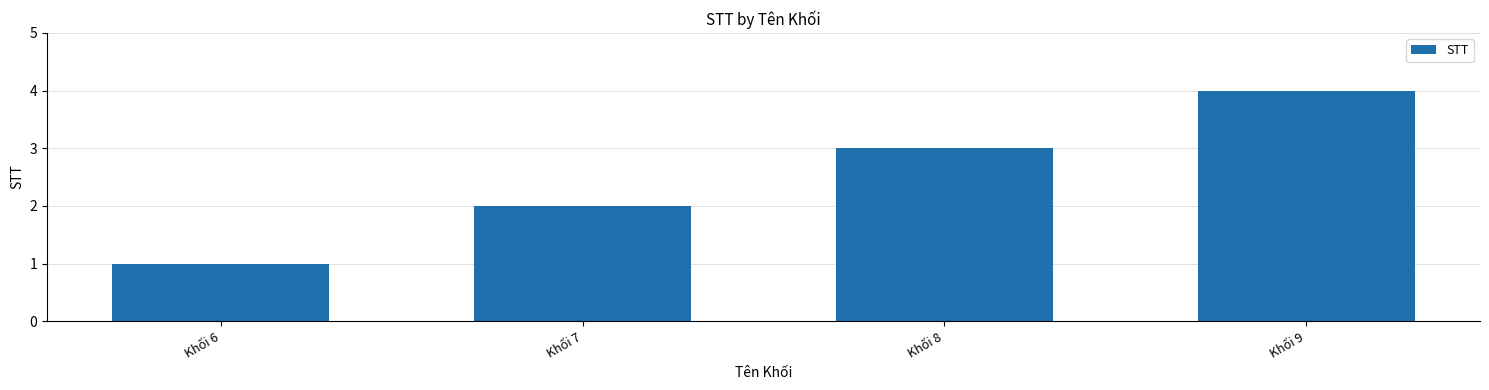

Does the chart contain stacked bars?

No